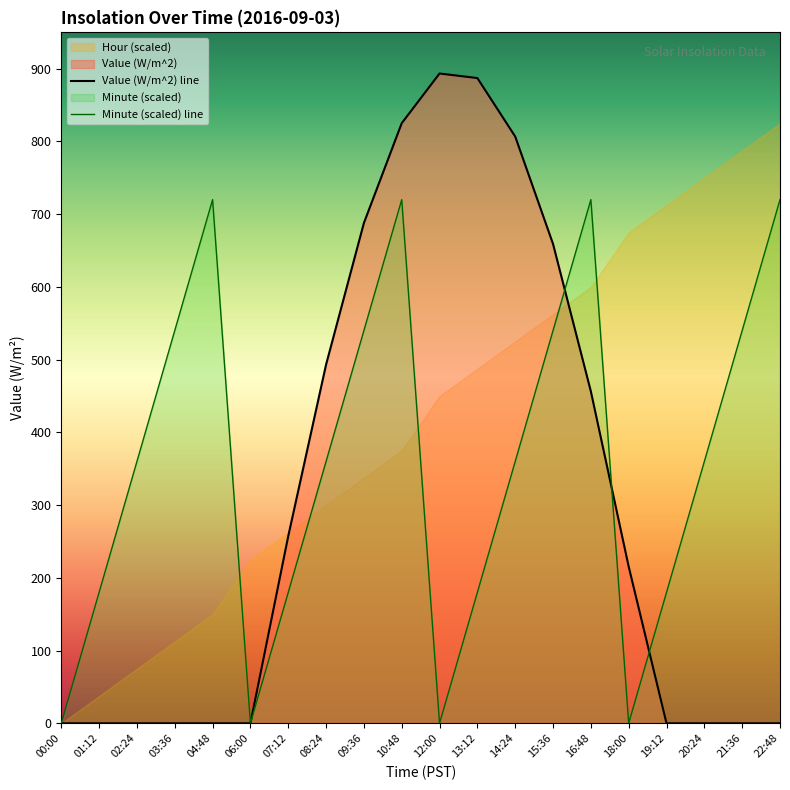

Which category has the lowest value across all series?

00:00